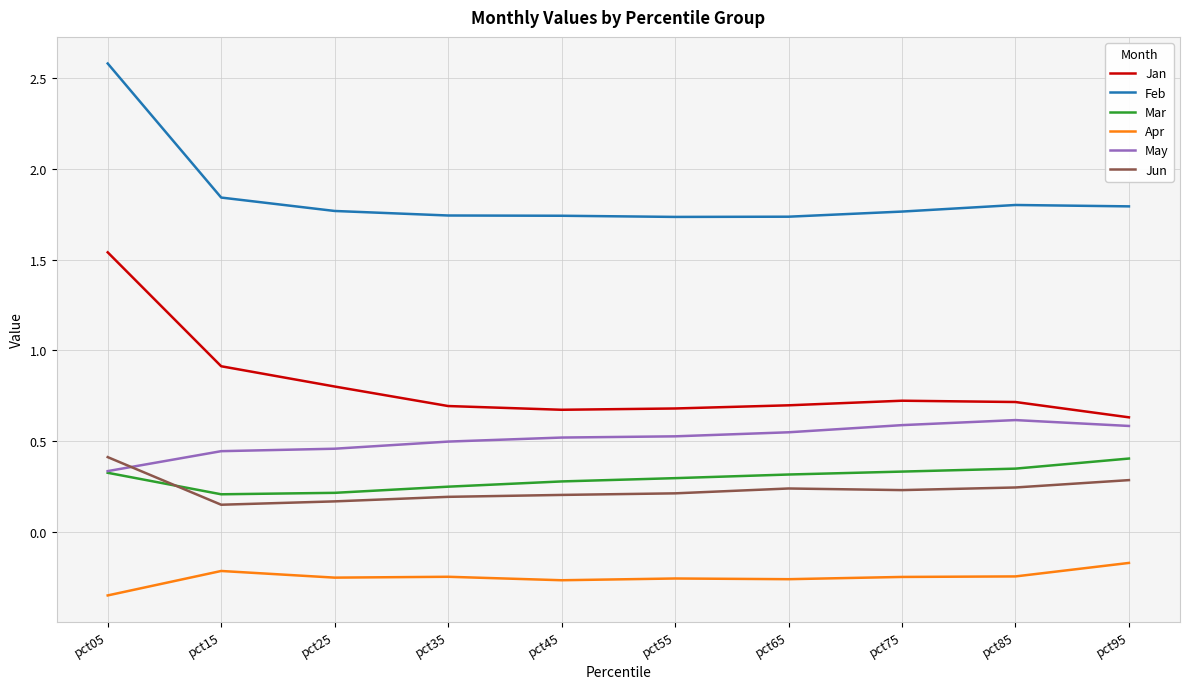

At which category is the sum across all series the highest?

pct05